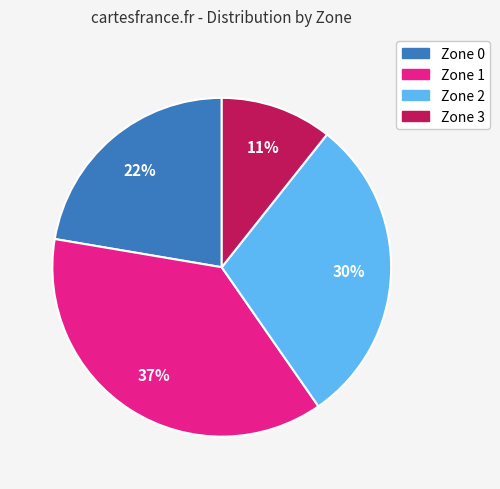

Which has a higher value, Zone 1 or Zone 3?

Zone 1